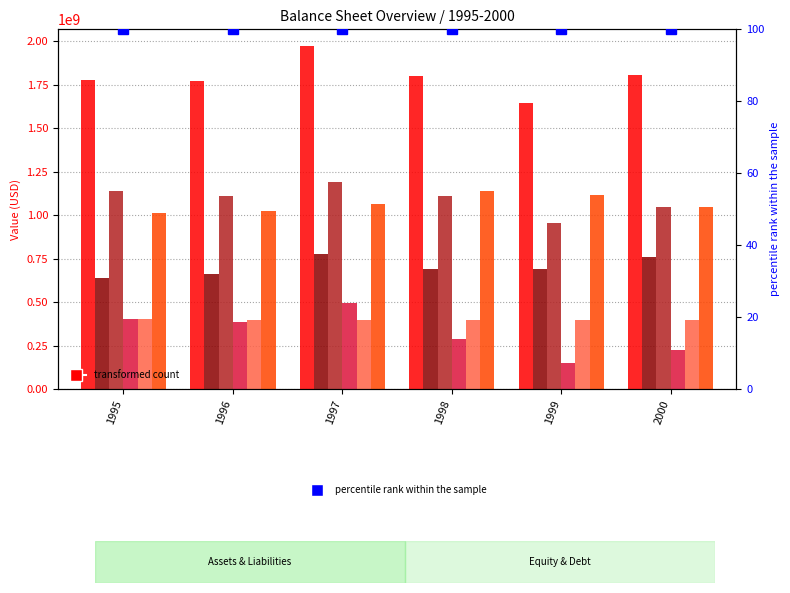

The value of Total Liabilities at 1997 is 777400000. True or false?

True